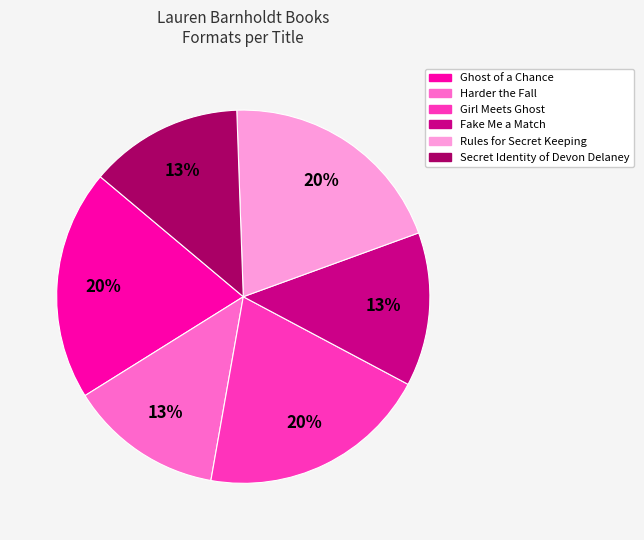

The Harder the Fall slice represents 13% of the pie. True or false?

True